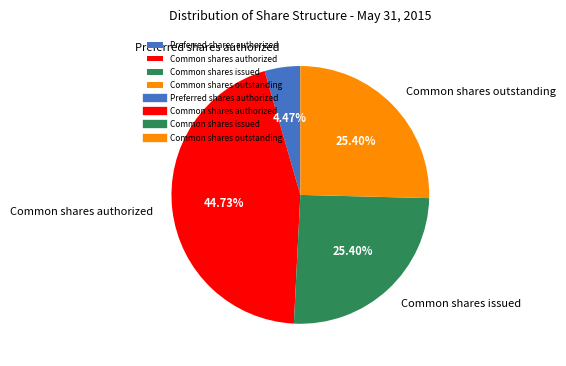

Which has a higher value, Common shares authorized or Common shares outstanding?

Common shares authorized